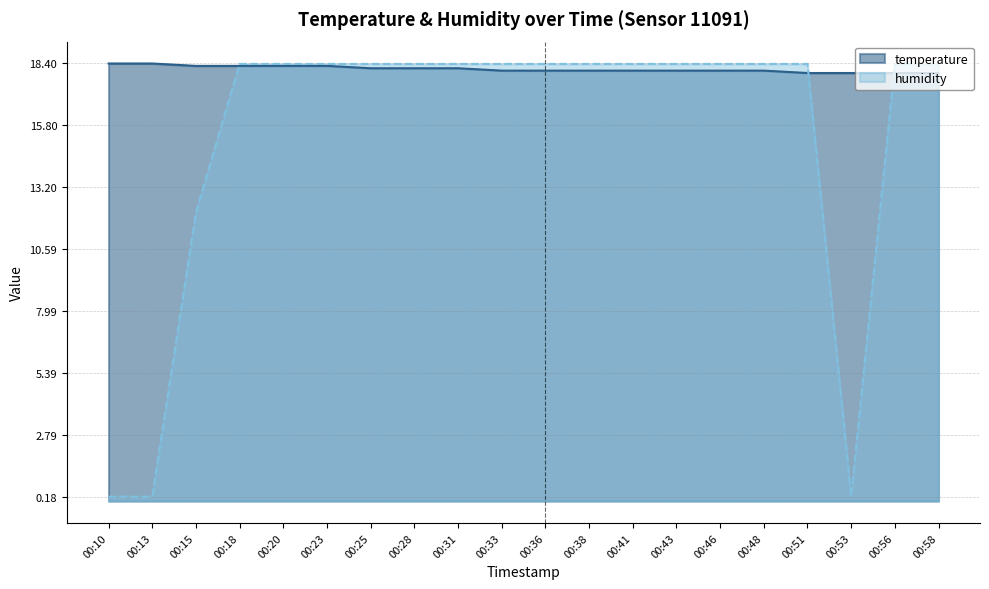

How many lines are shown in the chart?

2